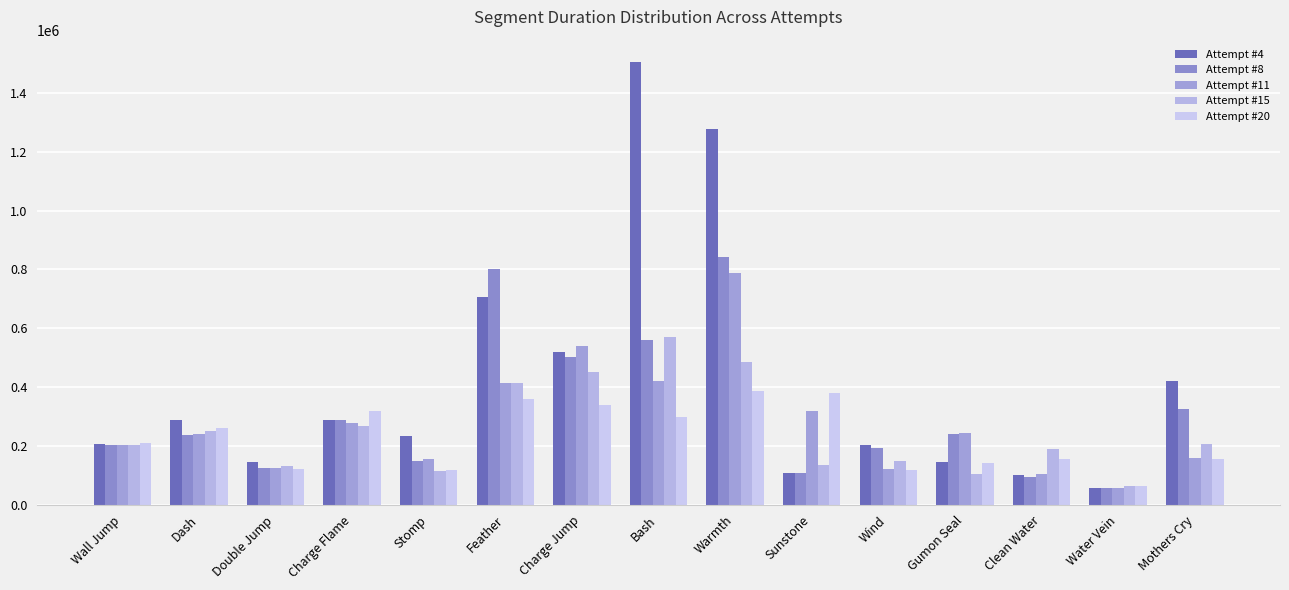

What is the label of the 6th bar from the left?

Feather